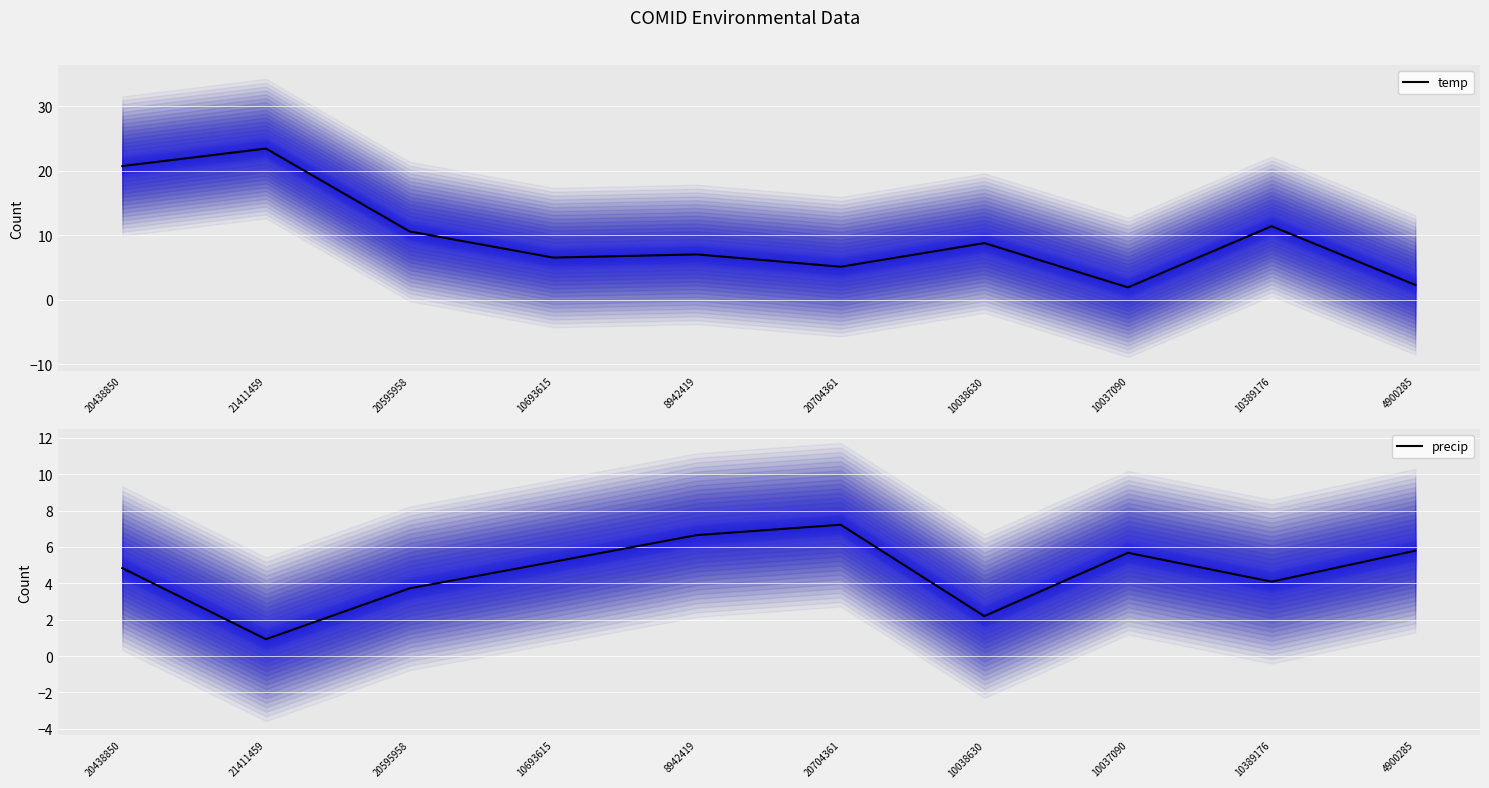

What is the lowest value of the precip series?

0.9